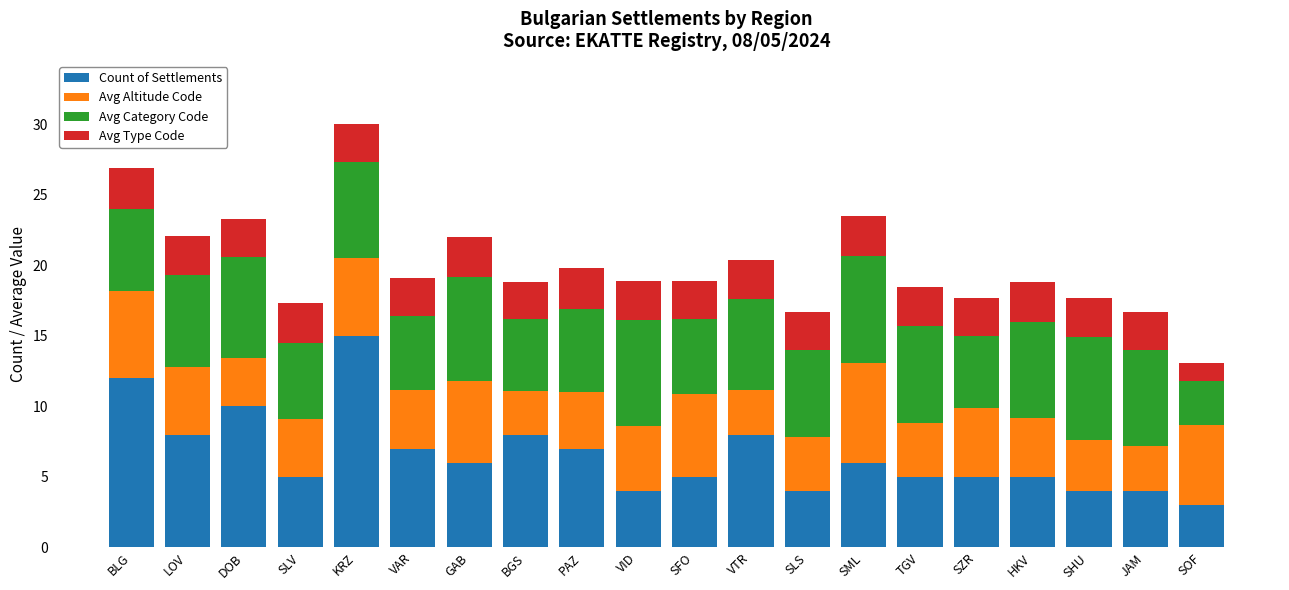

True or false: Count of Settlements has a value of 3.0 at SOF.

True